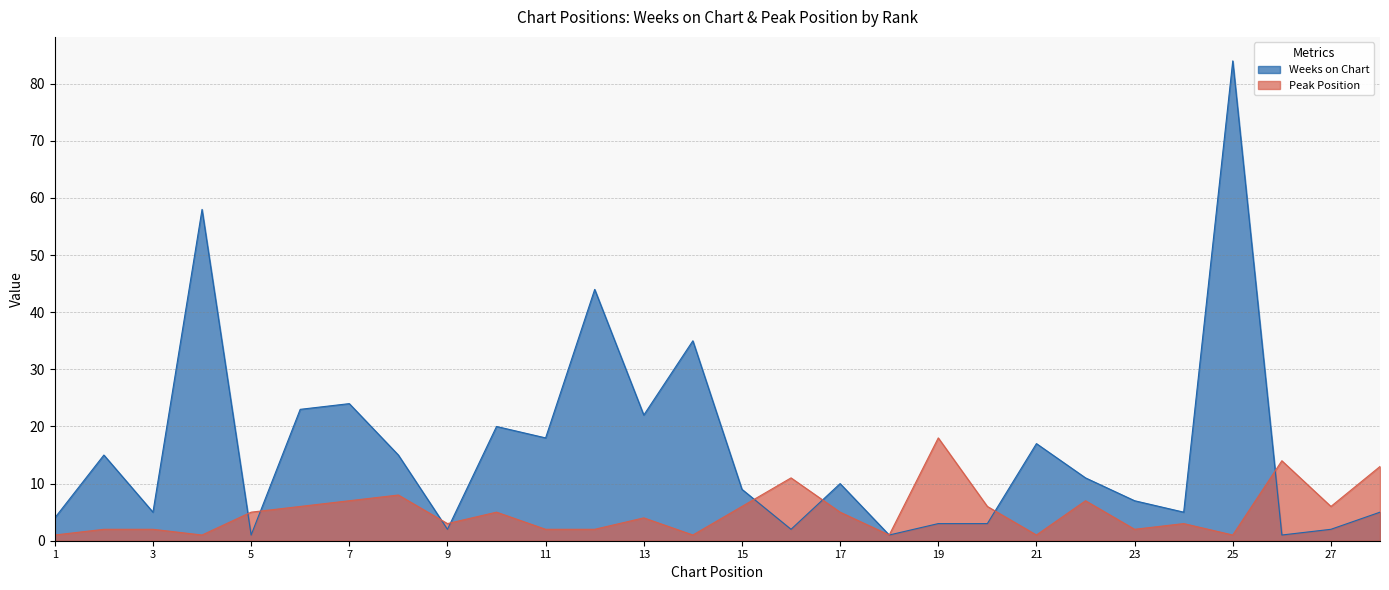

At which label is Peak Position closest to 9?

8